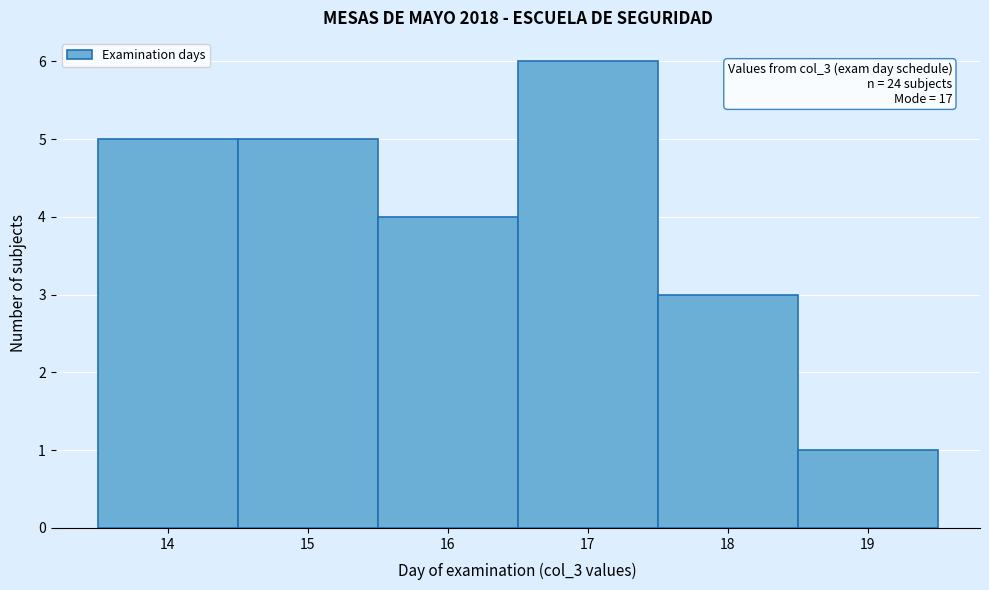

Over which range of the x-axis is the bar tallest?

16.5 to 17.5